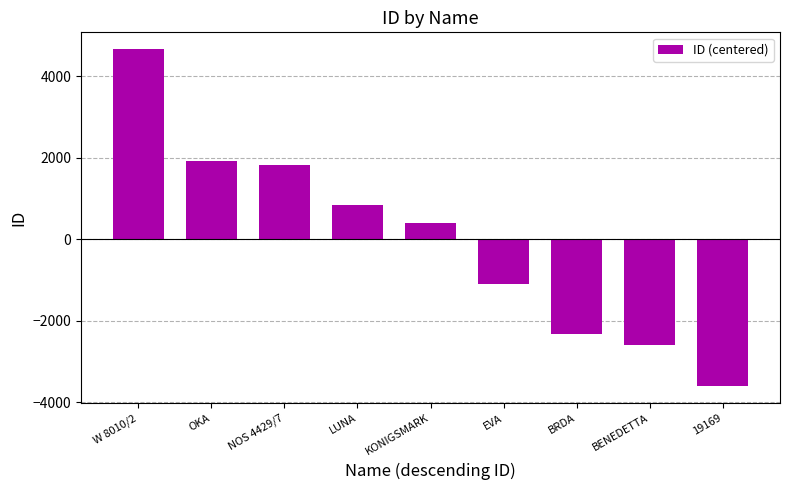

Is it true that the value at EVA is -616?

False